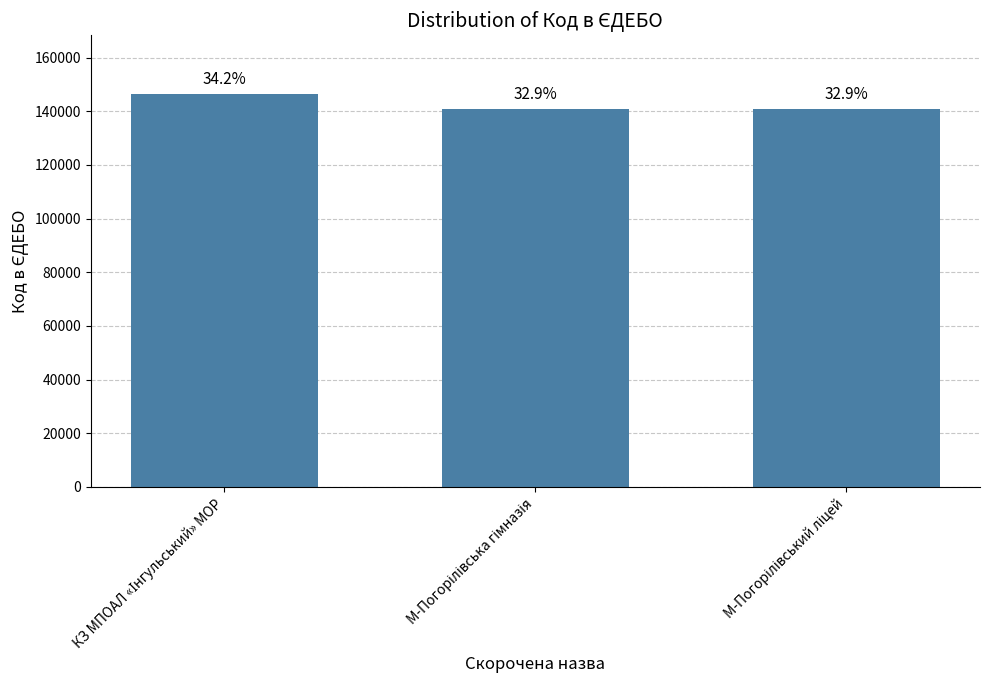

Between М-Погорілівська гімназія and КЗ МПОАЛ «Інгульський» МОР, which is larger?

КЗ МПОАЛ «Інгульський» МОР